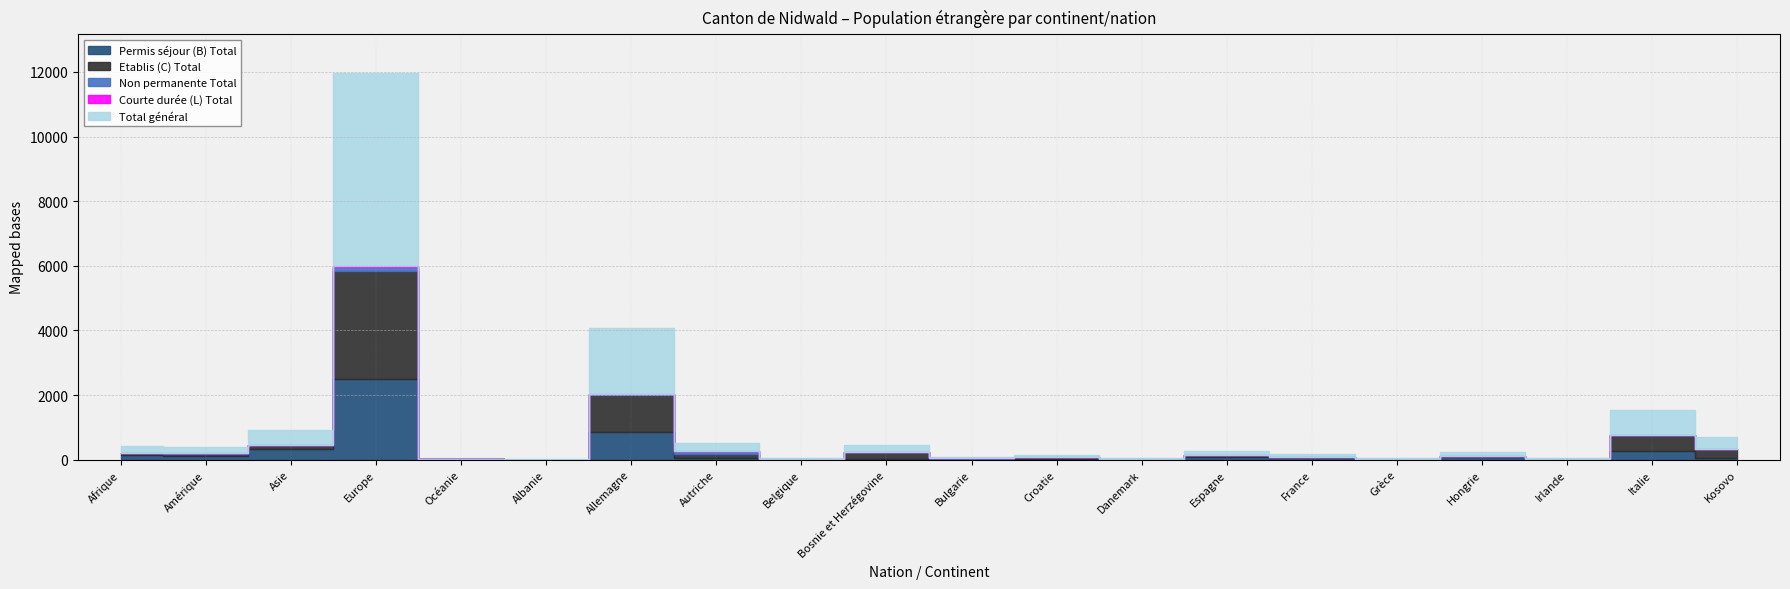

True or false: Non permanente Total has a value of 0 at Kosovo.

True